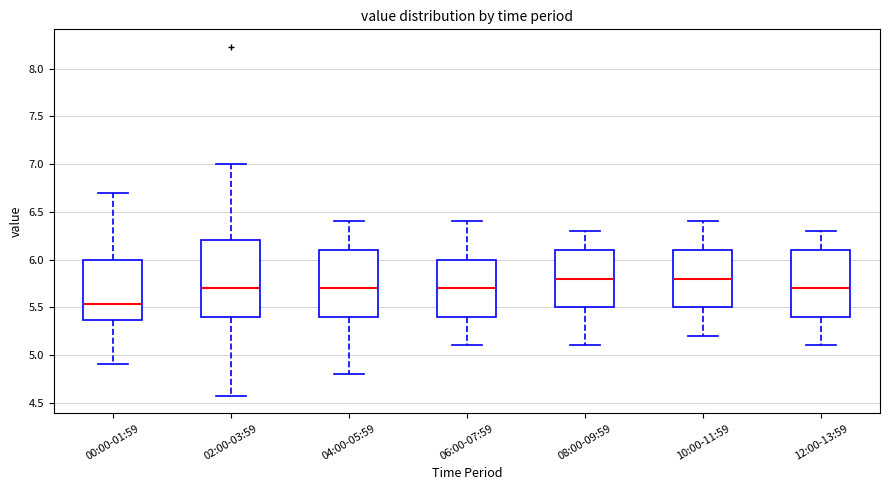

Where does the lower whisker of the box for 00:00-01:59 end on the y-axis? The values are not printed on the chart, so give them approximately, as read against the axis.

4.90